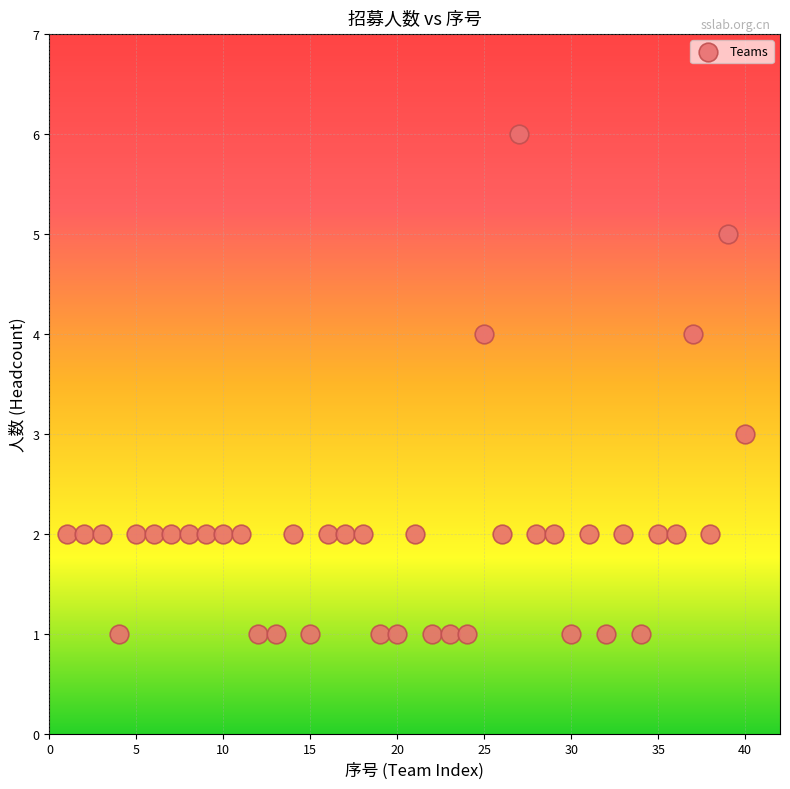

What is the range of X values (max minus min)?

39